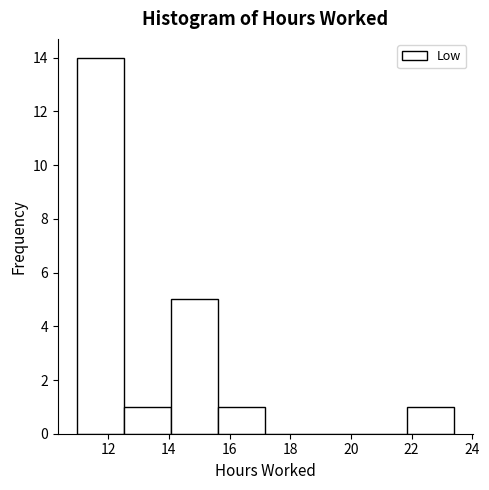

Reading left to right, list every bar in this chart as the range it spans on the x-axis followed by its height. Neither the bar edges nor the heights are printed on the chart, so give them approximately, as read against the axes.

11.0 to 12.6: 14
12.6 to 14.0: 1
14.0 to 15.6: 5
15.6 to 17.2: 1
17.2 to 18.8: 0
18.8 to 20.2: 0
20.2 to 21.8: 0
21.8 to 23.4: 1